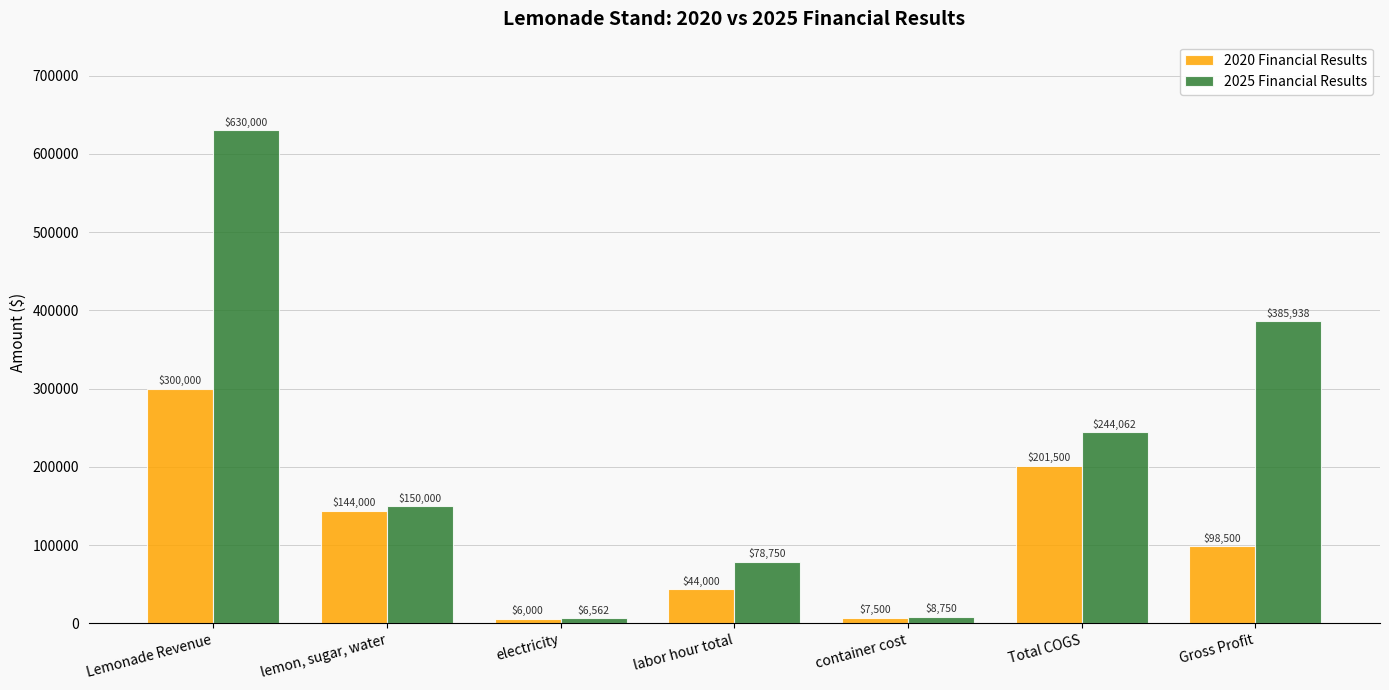

What is the difference between the highest and lowest values at Gross Profit?

287437.5